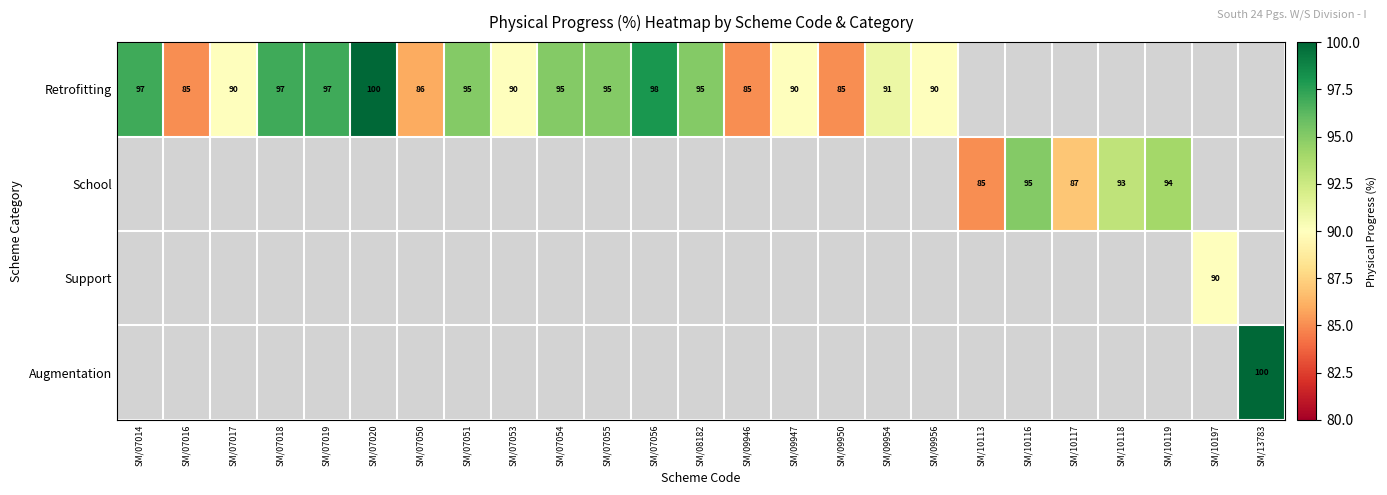

Is it true that Retrofitting equals 56 at SM/07019?

False